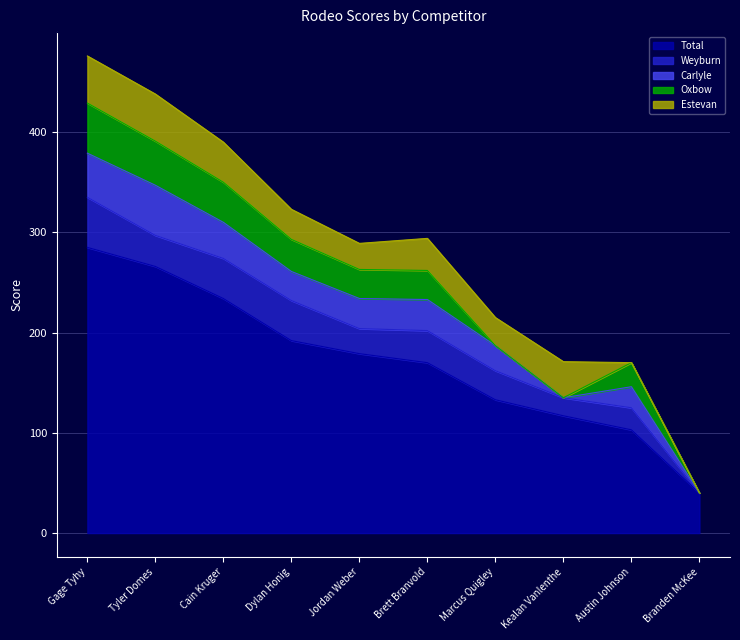

What is the approximate value of Total at Branden McKee, to the nearest 5?

40